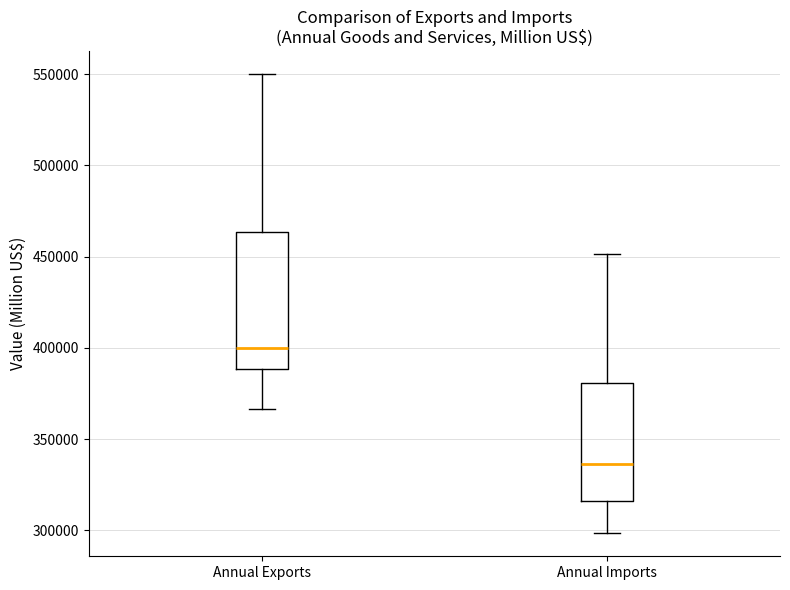

Reading left to right, read every box against the y-axis: the position of its median line, the range the box covers, and the ends of its whiskers. The values are not printed on the chart, so give them approximately, as read against the axis.

Annual Exports: median 400000, box 390000 to 465000, whiskers 365000 to 550000
Annual Imports: median 335000, box 315000 to 380000, whiskers 300000 to 450000